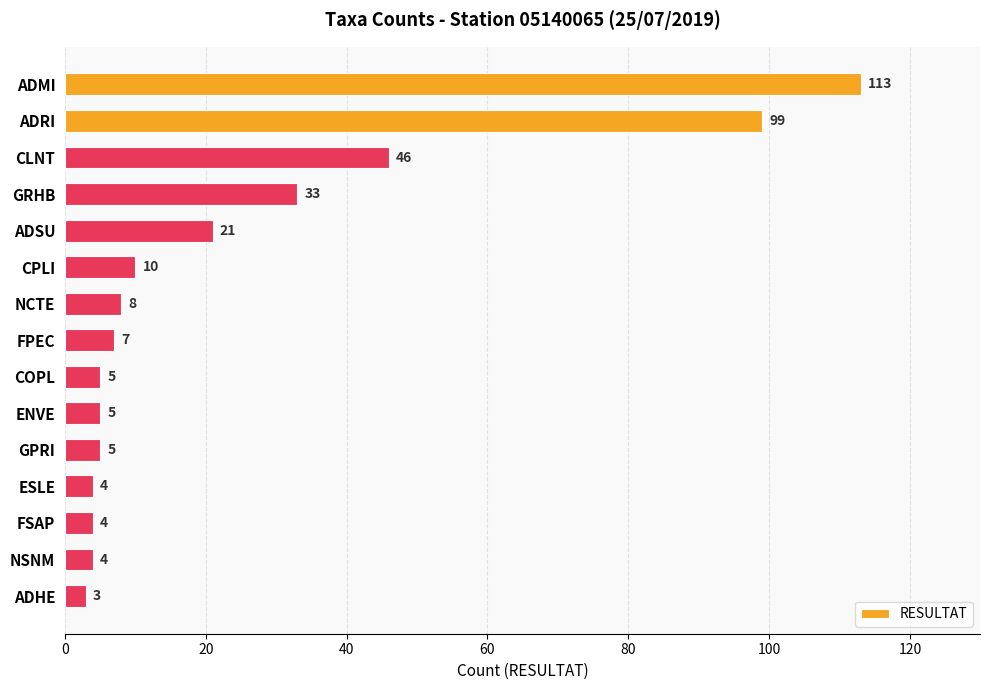

Reading bottom to top, what are all the values shown in this chart?

ADHE=3	NSNM=4	FSAP=4	ESLE=4	GPRI=5	ENVE=5	COPL=5	FPEC=7	NCTE=8	CPLI=10	ADSU=21	GRHB=33	CLNT=46	ADRI=99	ADMI=113